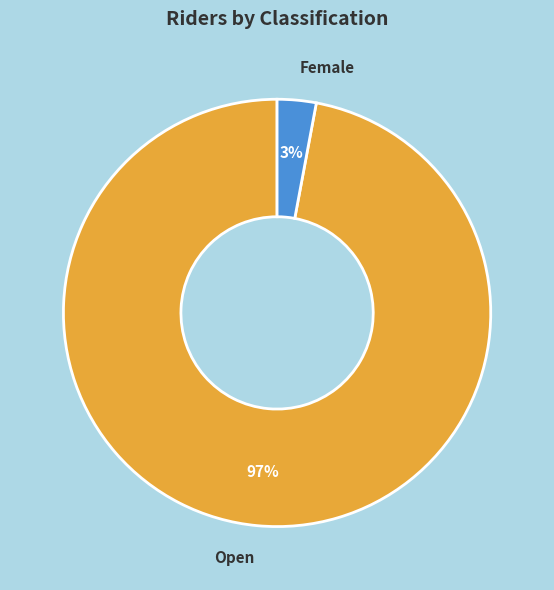

To the nearest percent, what is the difference between the Female and Open slice percentages?

94%